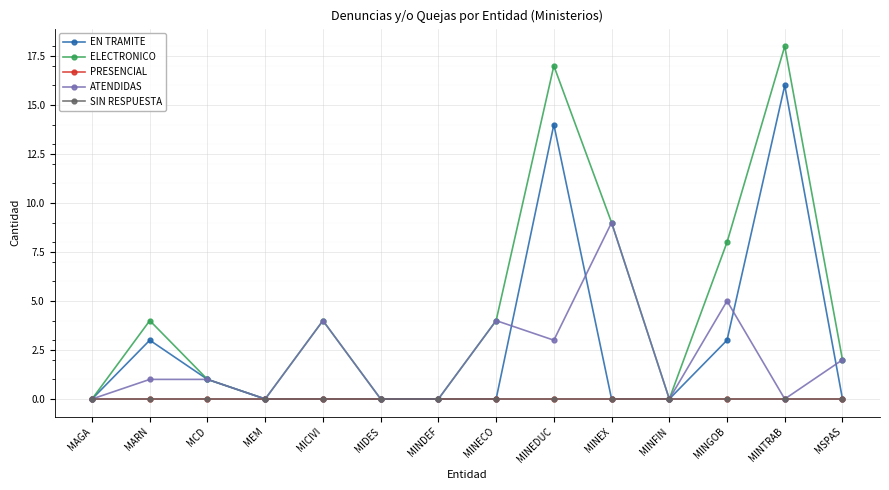

At which category is the sum across all series the highest?

MINEDUC